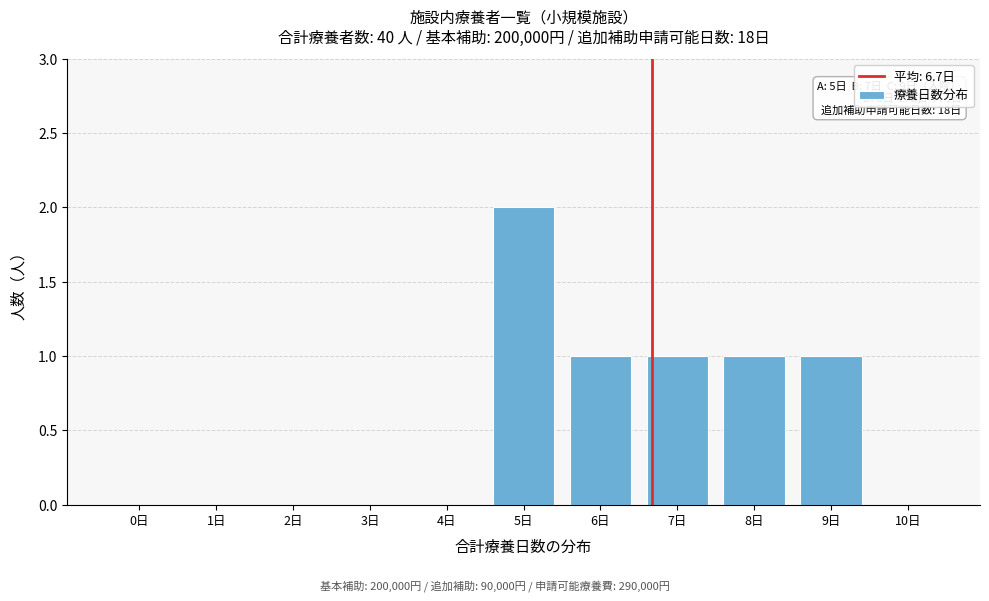

Reading left to right, extract all data points from this chart.

0日=0	1日=0	2日=0	3日=0	4日=0	5日=2	6日=1	7日=1	8日=1	9日=1	10日=0